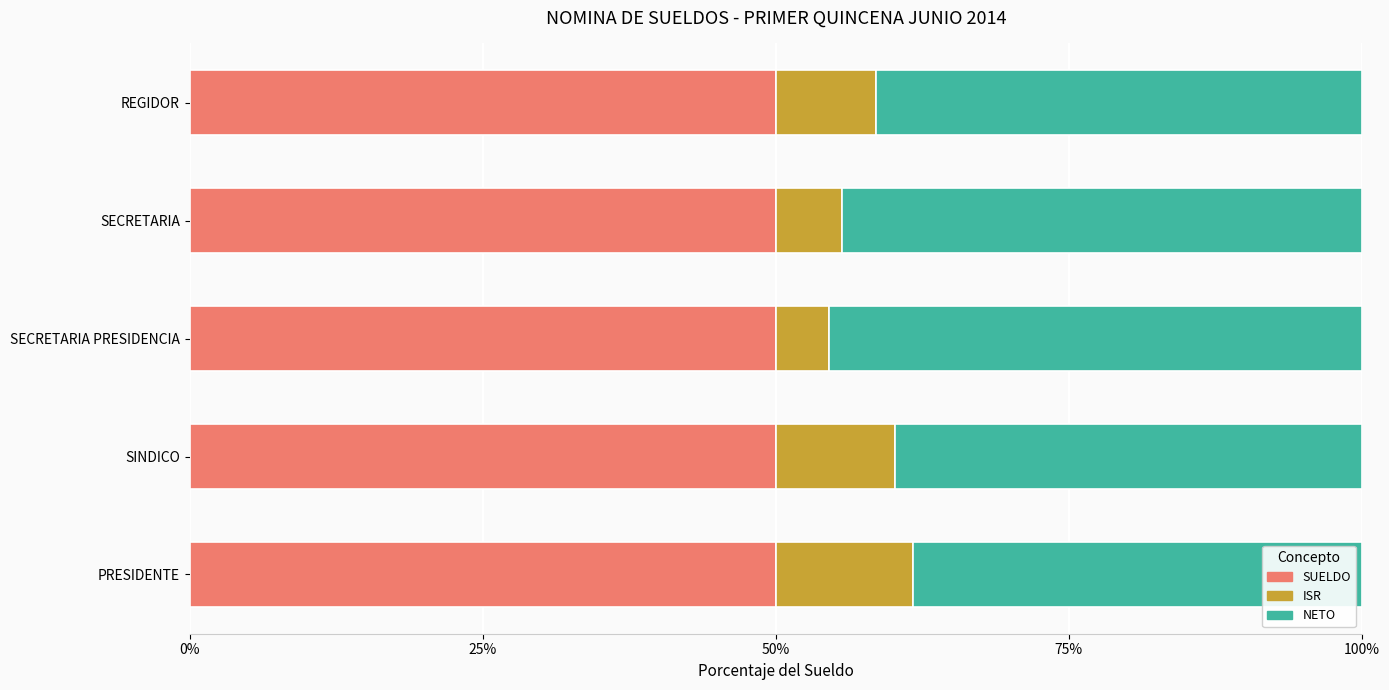

How many categories are shown in the chart?

5